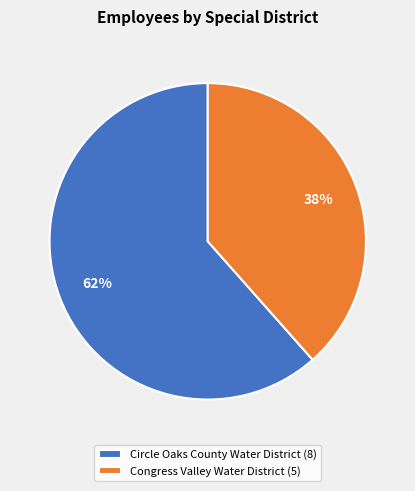

To the nearest percent, what percentage of the pie is Congress Valley Water District?

38%